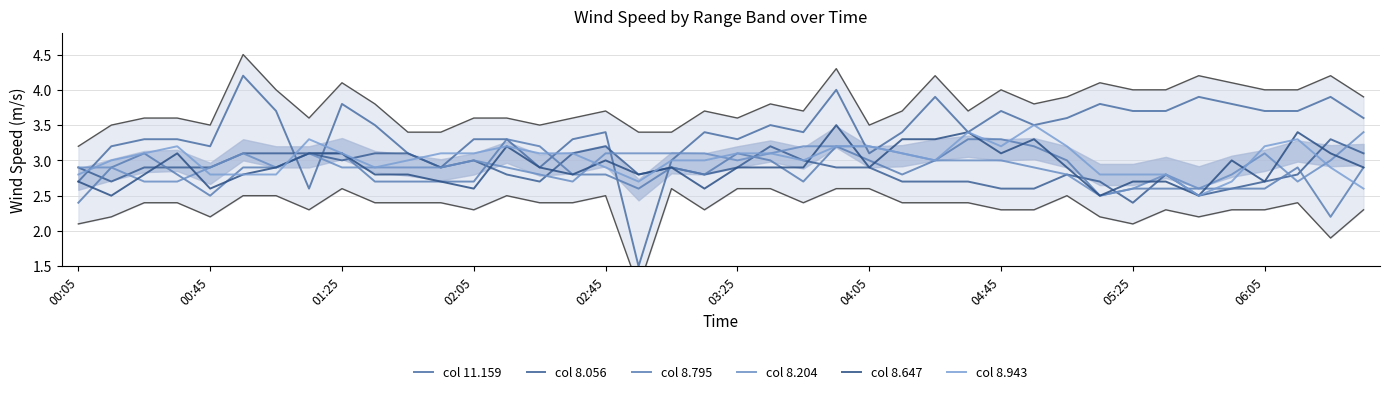

What is the total value across all series at 06:05?

18.0